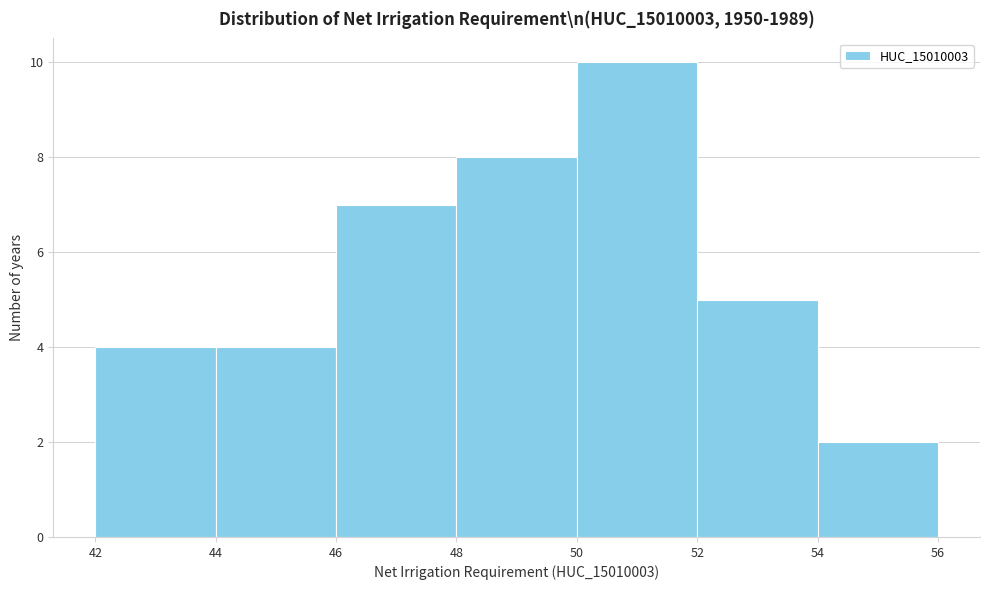

Reading left to right, transcribe this chart: for each bar, give the range it covers on the x-axis and its height. The values are not printed on the chart, so give them approximately, as read against the axis.

42 to 44: 4
44 to 46: 4
46 to 48: 7
48 to 50: 8
50 to 52: 10
52 to 54: 5
54 to 56: 2